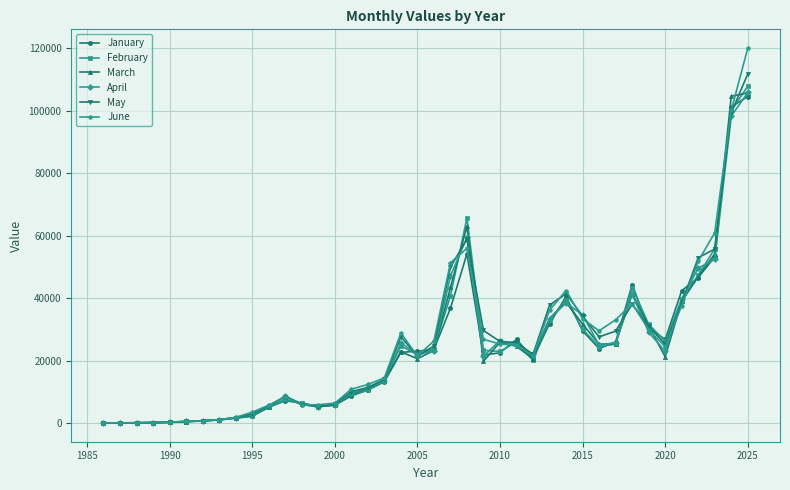

How many data points in January are above 22594?

20